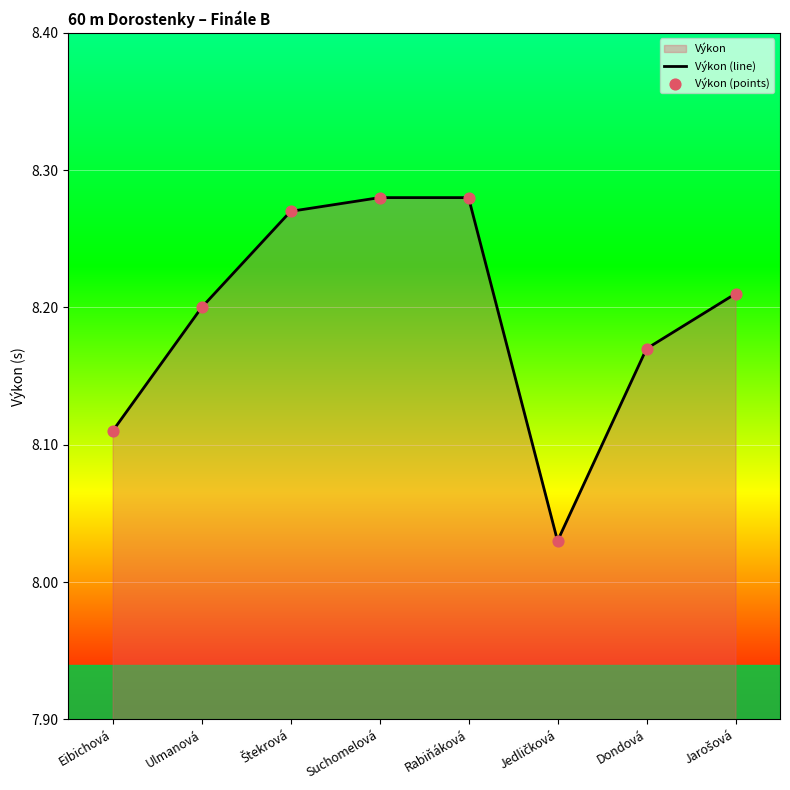

True or false: the data has more than 2 interior local peaks.

False